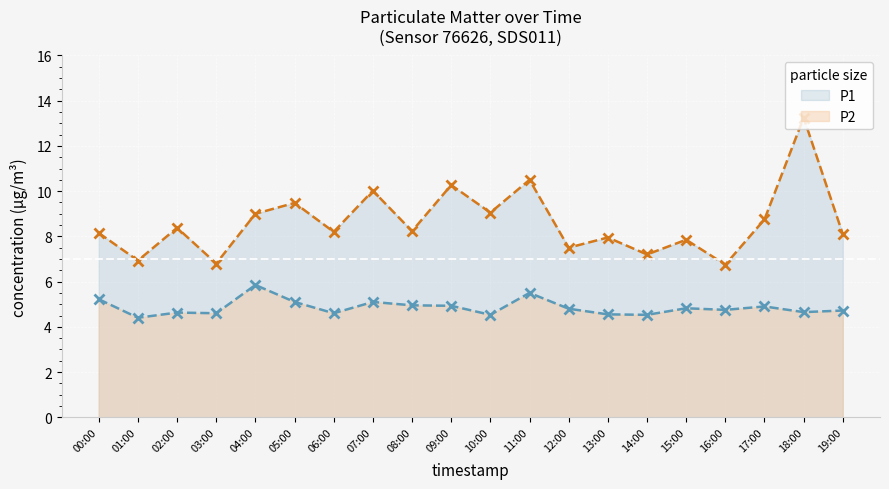

What is the greatest value displayed?

13.2